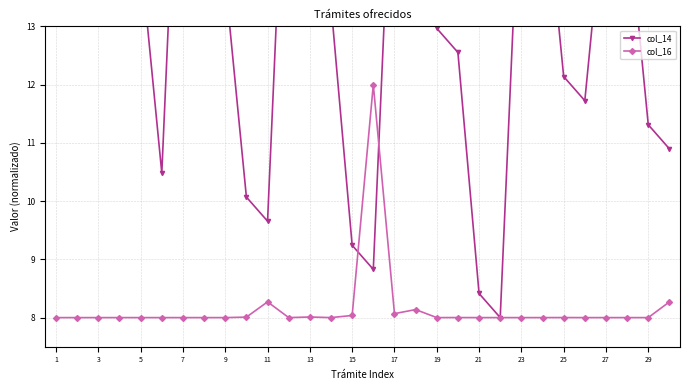

True or false: col_16 has a value of 12.9 at 7.

False